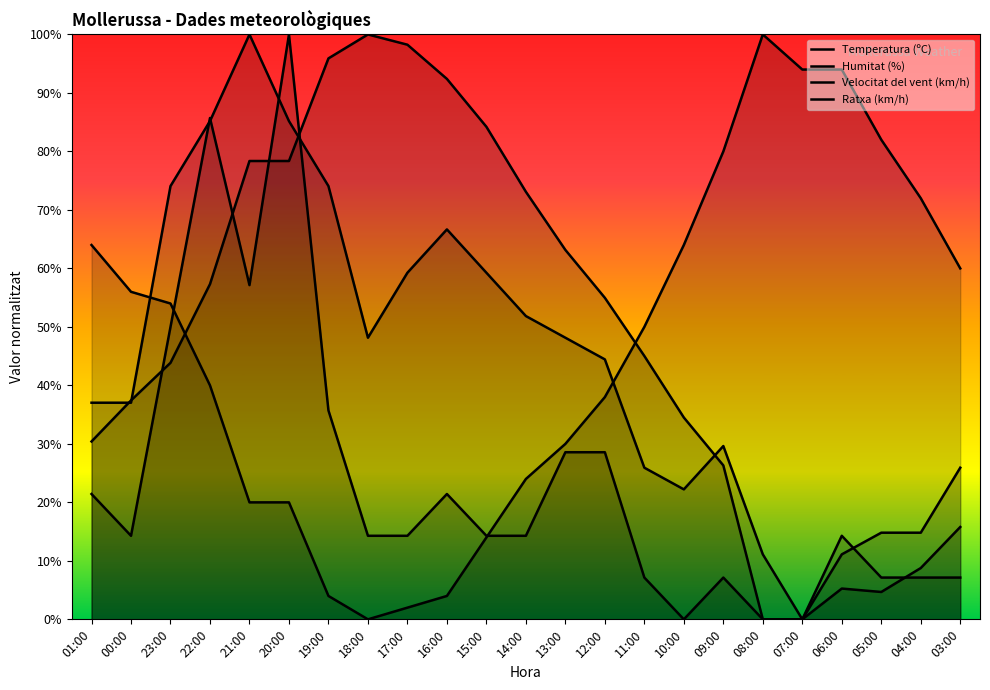

Reading left to right, transcribe all the data shown in this chart.

Temperatura (ºC): 01:00=30.4	00:00=37.4	23:00=43.9	22:00=57.3	21:00=78.4	20:00=78.4	19:00=95.9	18:00=100.0	17:00=98.2	16:00=92.4	15:00=84.2	14:00=73.1	13:00=63.2	12:00=55.0	11:00=45.0	10:00=34.5	09:00=26.3	08:00=0.0	07:00=0.0	06:00=5.3	05:00=4.7	04:00=8.8	03:00=15.8
Humitat (%): 01:00=64.0	00:00=56.0	23:00=54.0	22:00=40.0	21:00=20.0	20:00=20.0	19:00=4.0	18:00=0.0	17:00=2.0	16:00=4.0	15:00=14.0	14:00=24.0	13:00=30.0	12:00=38.0	11:00=50.0	10:00=64.0	09:00=80.0	08:00=100.0	07:00=94.0	06:00=94.0	05:00=82.0	04:00=72.0	03:00=60.0
Velocitat del vent (km/h): 01:00=21.4	00:00=14.3	23:00=50.0	22:00=85.7	21:00=57.1	20:00=100.0	19:00=35.7	18:00=14.3	17:00=14.3	16:00=21.4	15:00=14.3	14:00=14.3	13:00=28.6	12:00=28.6	11:00=7.1	10:00=0.0	09:00=7.1	08:00=0.0	07:00=0.0	06:00=14.3	05:00=7.1	04:00=7.1	03:00=7.1
Ratxa (km/h): 01:00=37.0	00:00=37.0	23:00=74.1	22:00=85.2	21:00=100.0	20:00=85.2	19:00=74.1	18:00=48.1	17:00=59.3	16:00=66.7	15:00=59.3	14:00=51.9	13:00=48.1	12:00=44.4	11:00=25.9	10:00=22.2	09:00=29.6	08:00=11.1	07:00=0.0	06:00=11.1	05:00=14.8	04:00=14.8	03:00=25.9